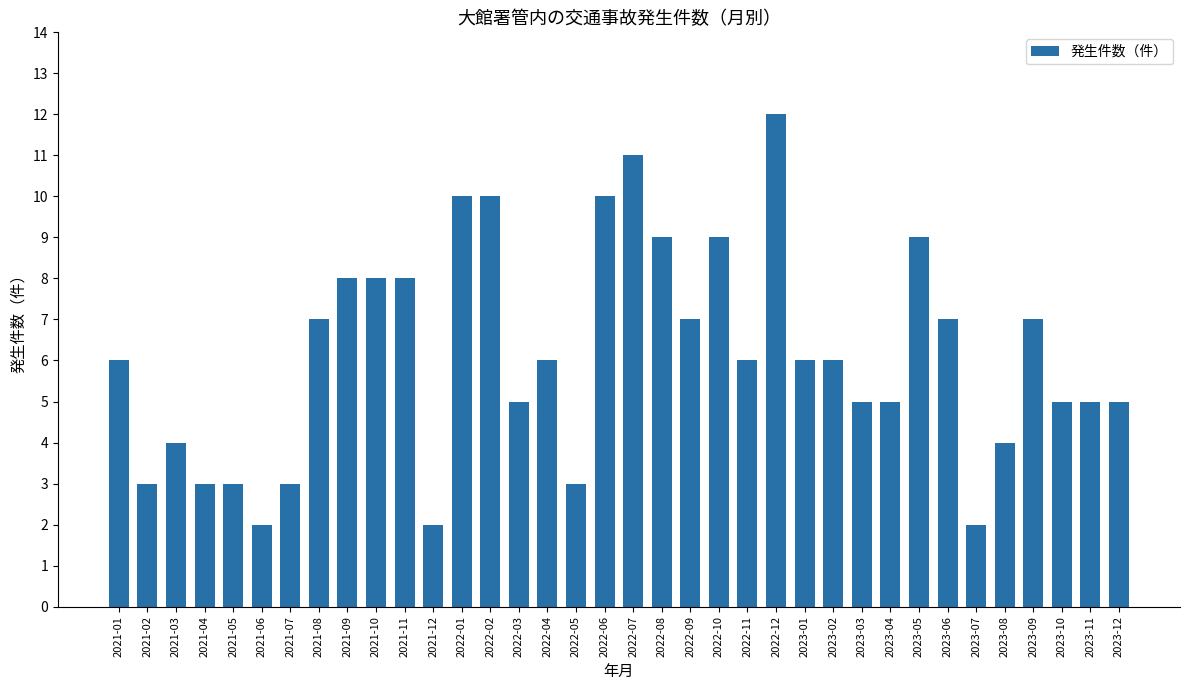

Count the values in the range 4 to 8.

20